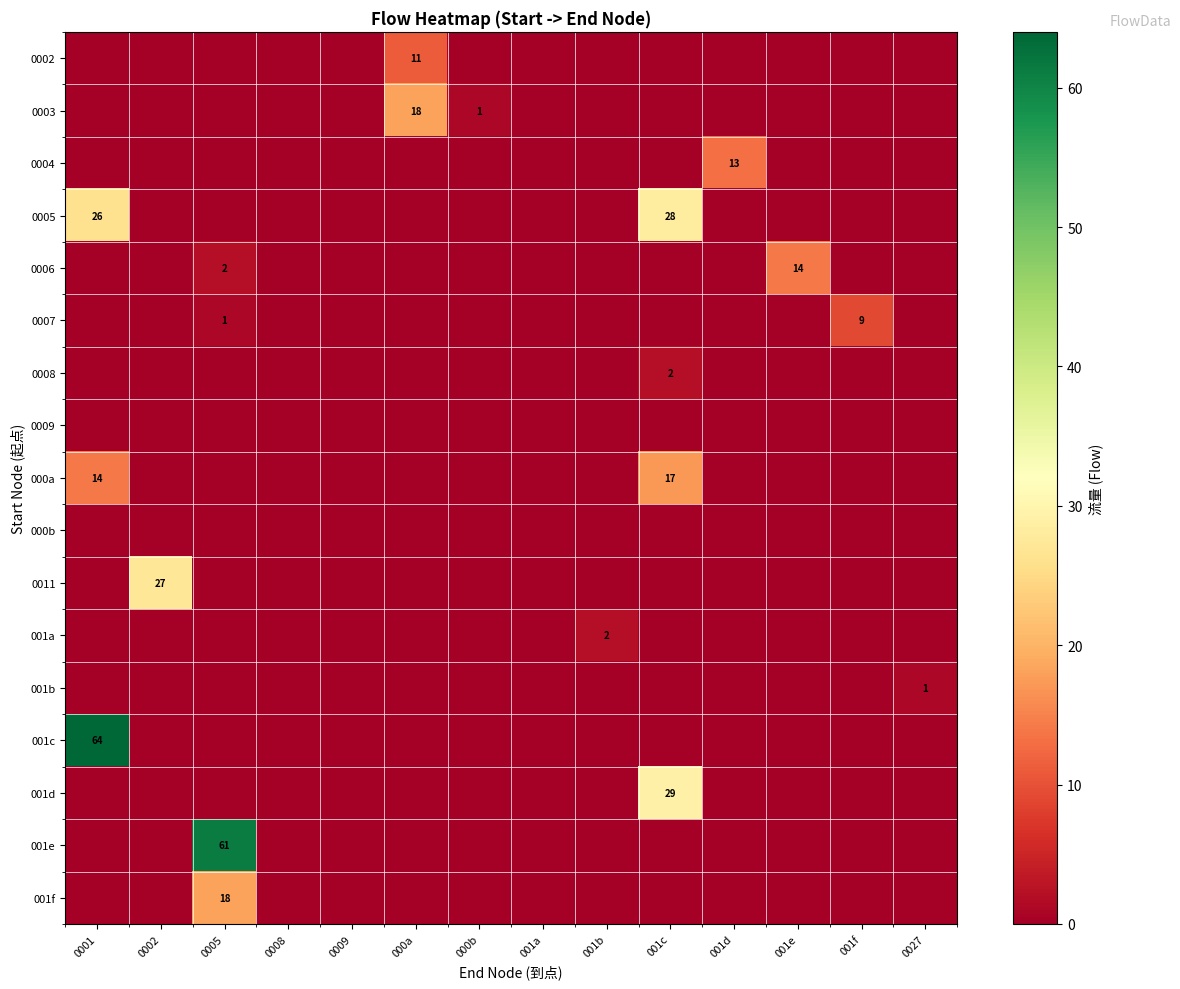

True or false: 000a has a value of 28 at 001c.

False